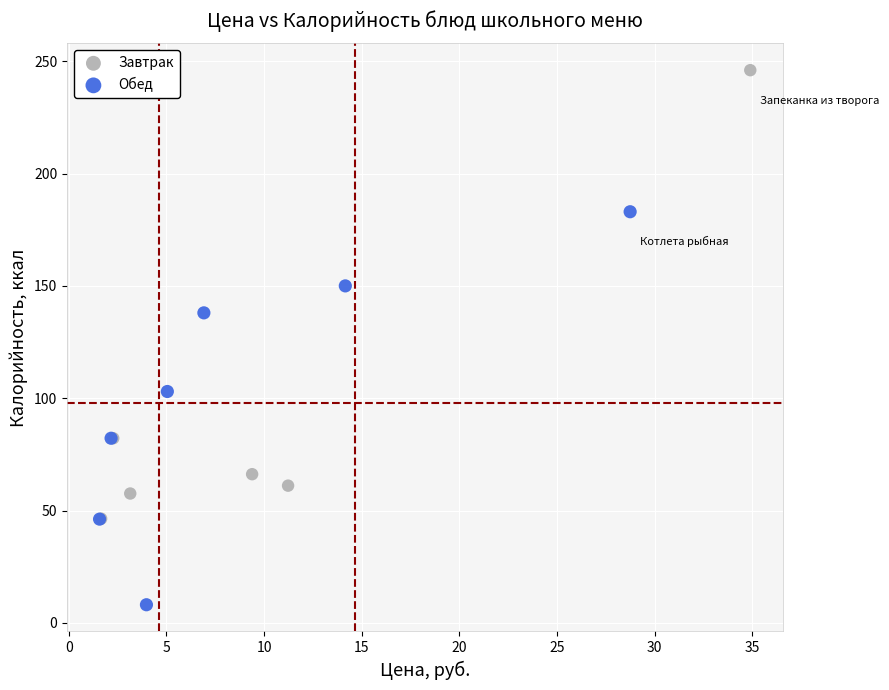

Which series has the widest spread of Y values?

Завтрак